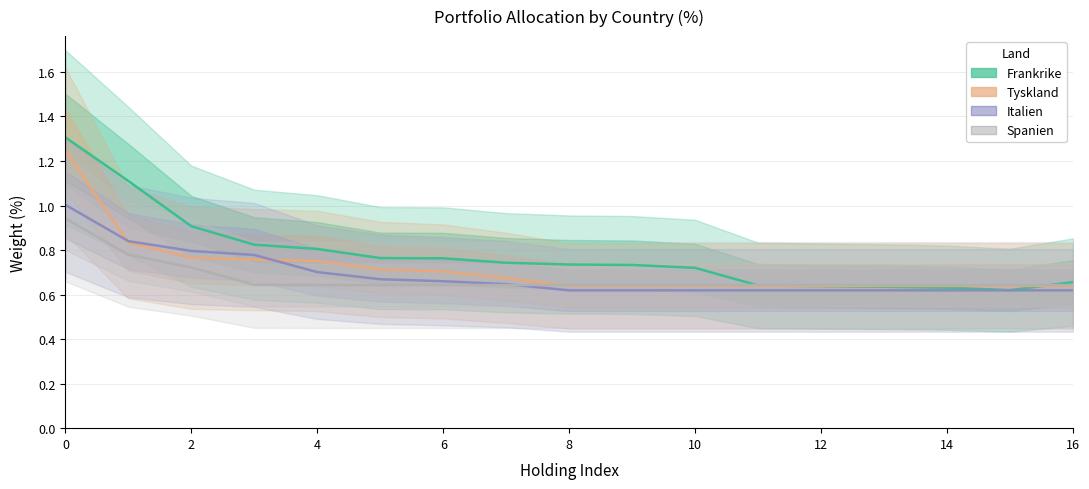

Reading right to left, transcribe all the data shown in this chart.

Frankrike: 0.7	0.6	0.6	0.6	0.6	0.6	0.7	0.7	0.7	0.7	0.8	0.8	0.8	0.8	0.9	1.1	1.3
Tyskland: 0.6	0.6	0.6	0.6	0.6	0.6	0.6	0.6	0.6	0.7	0.7	0.7	0.8	0.8	0.8	0.8	1.2
Italien: 0.6	0.6	0.6	0.6	0.6	0.6	0.6	0.6	0.6	0.6	0.7	0.7	0.7	0.8	0.8	0.8	1.0
Spanien: 0.6	0.6	0.6	0.6	0.6	0.6	0.6	0.6	0.6	0.6	0.6	0.6	0.6	0.6	0.7	0.8	0.9